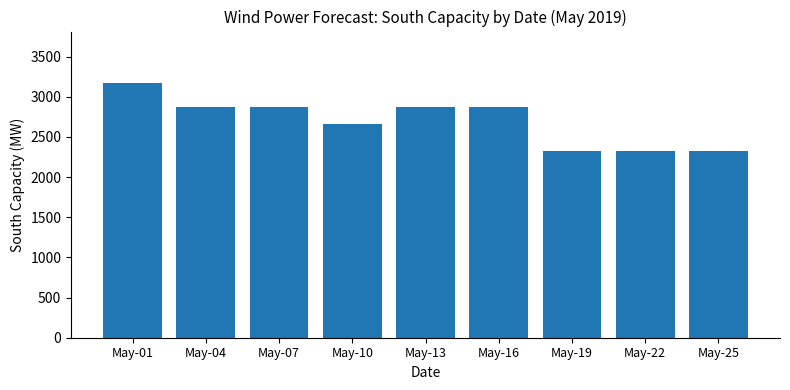

True or false: the data shows 3176 at May-01.

True